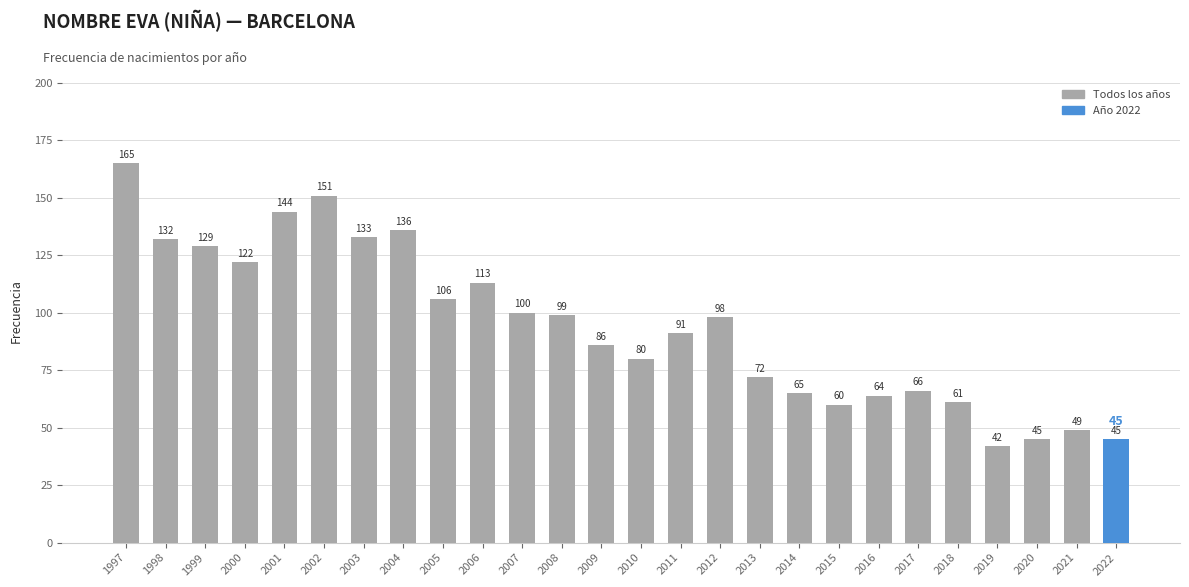

What is the approximate value at 2015?

60